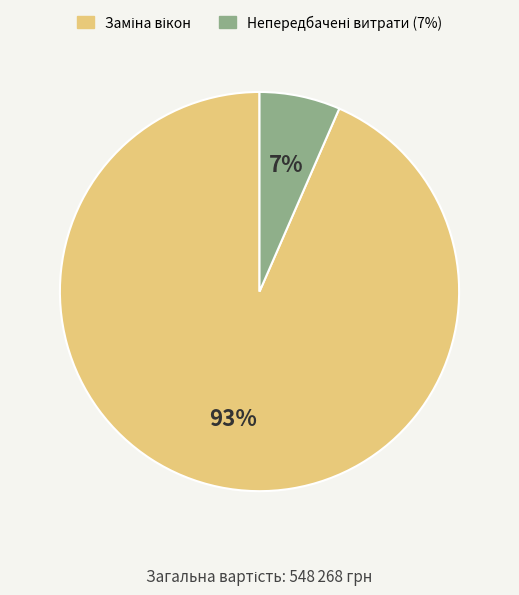

Does any single category account for the majority?

Yes